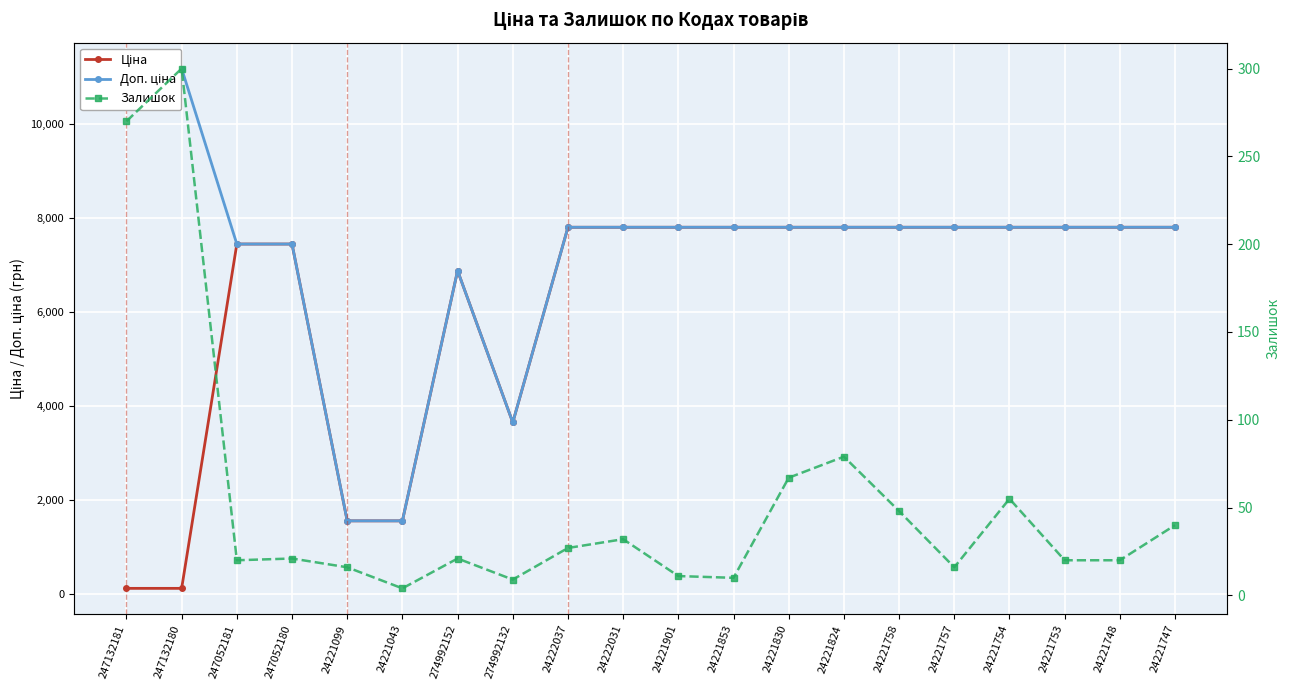

At which category is the sum across all series the highest?

24221824